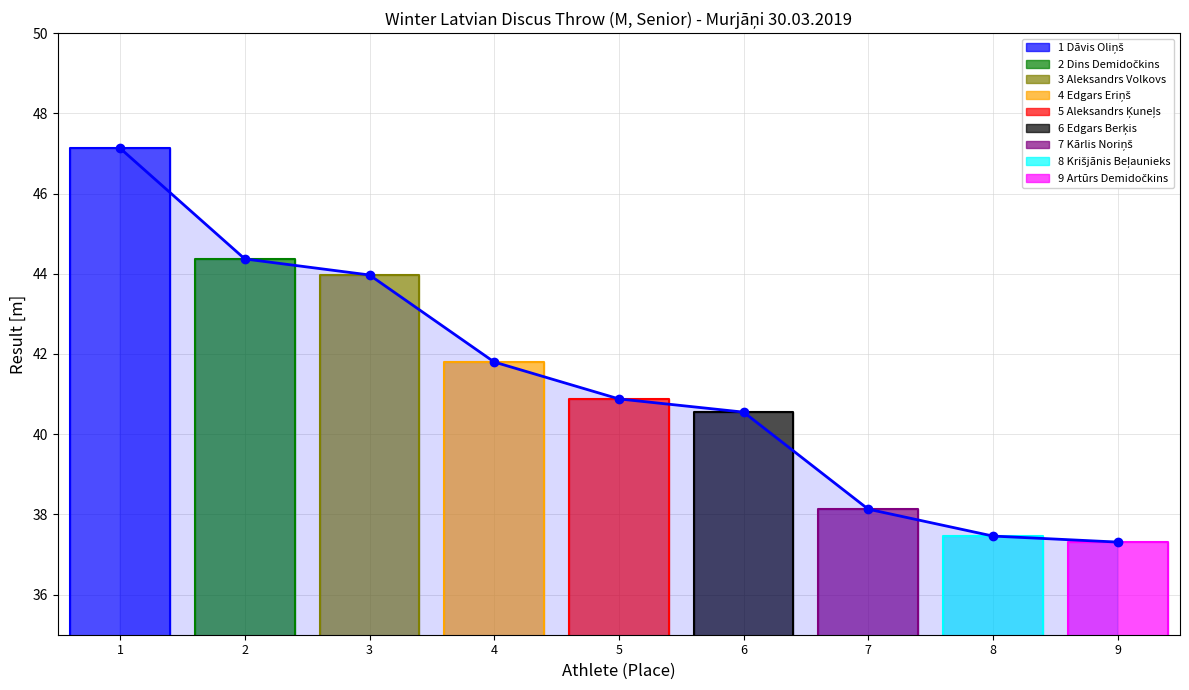

What value does the data have at 7?

38.1